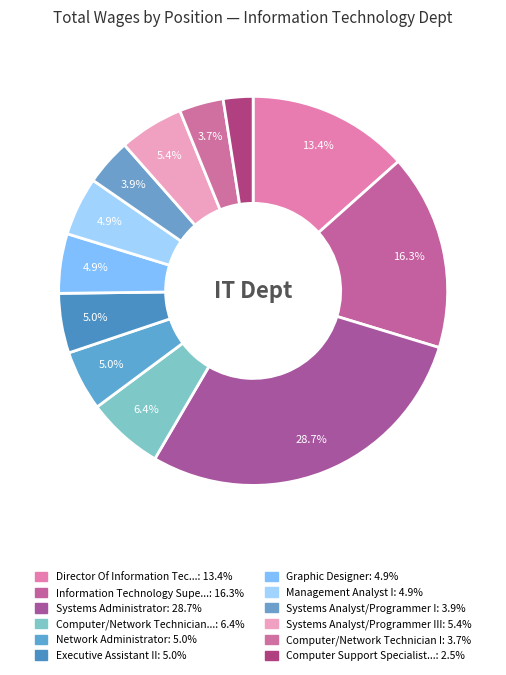

How many segments does this pie chart have?

12